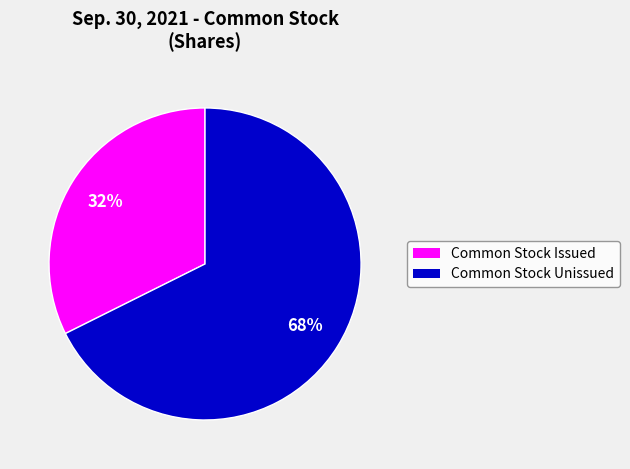

Does any single category account for the majority?

Yes